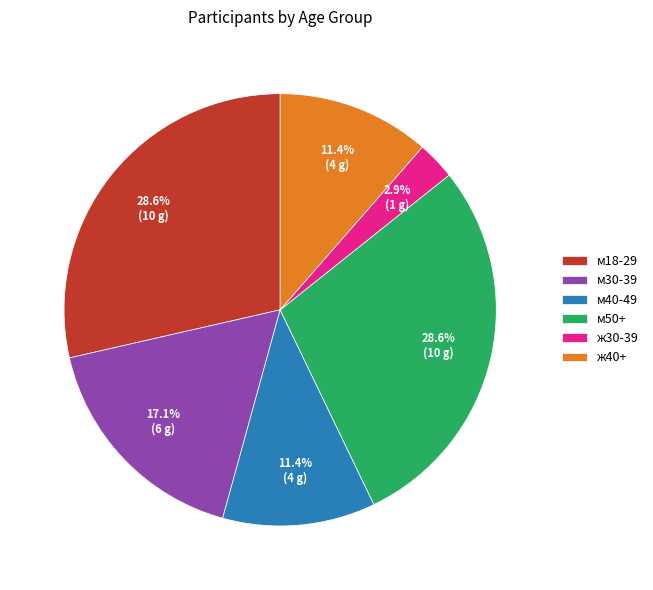

The м40-49 slice represents 1% of the pie. True or false?

False